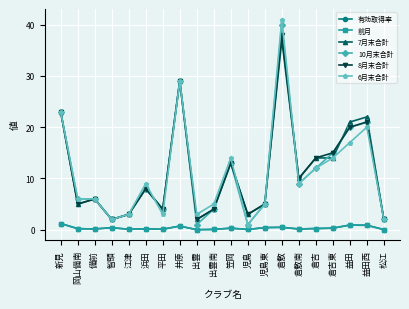

What are all the series names shown in the legend?

有効取得率, 前月, 7月末合計, 10月末合計, 8月末合計, 6月末合計